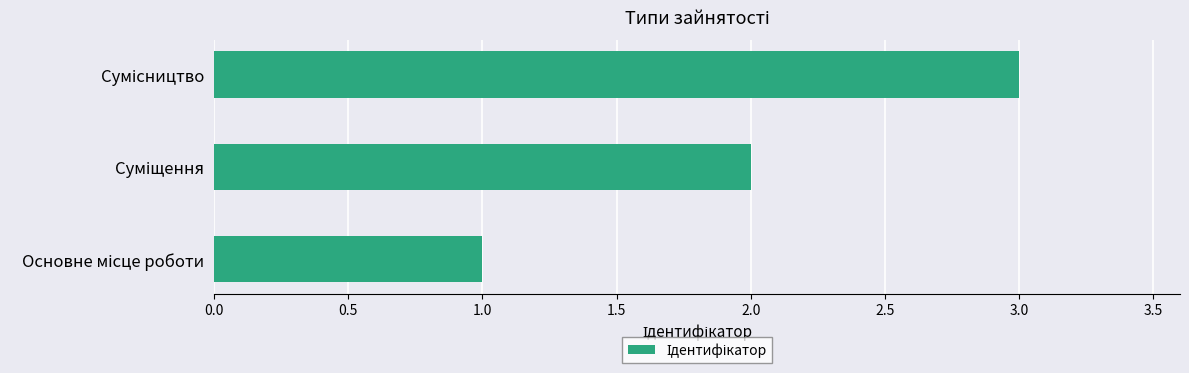

What is the sum of all values?

6